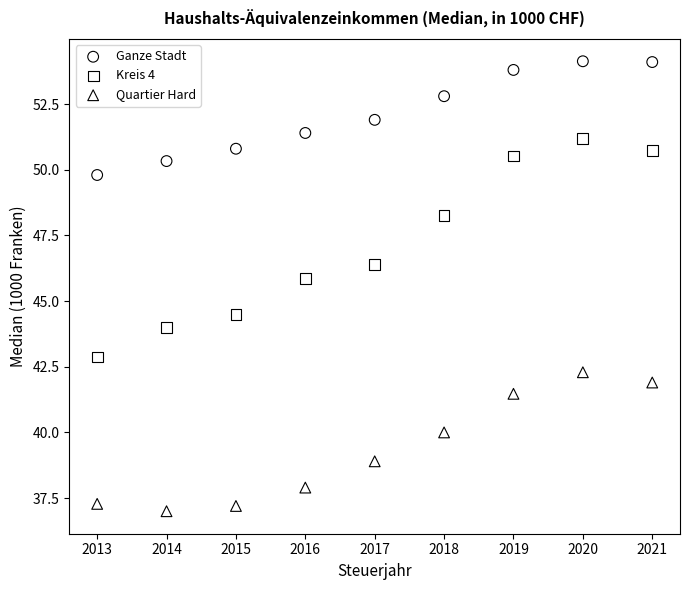

Which series reaches the maximum Y coordinate?

Ganze Stadt